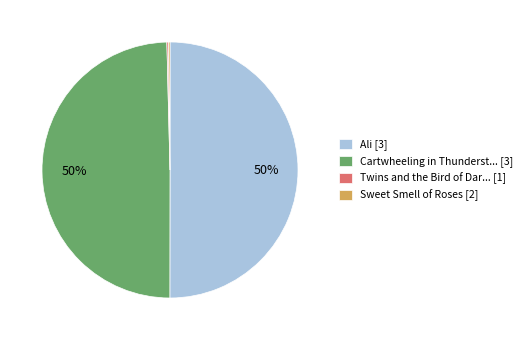

To the nearest percent, what is the difference between the largest and smallest slice percentages?

50%